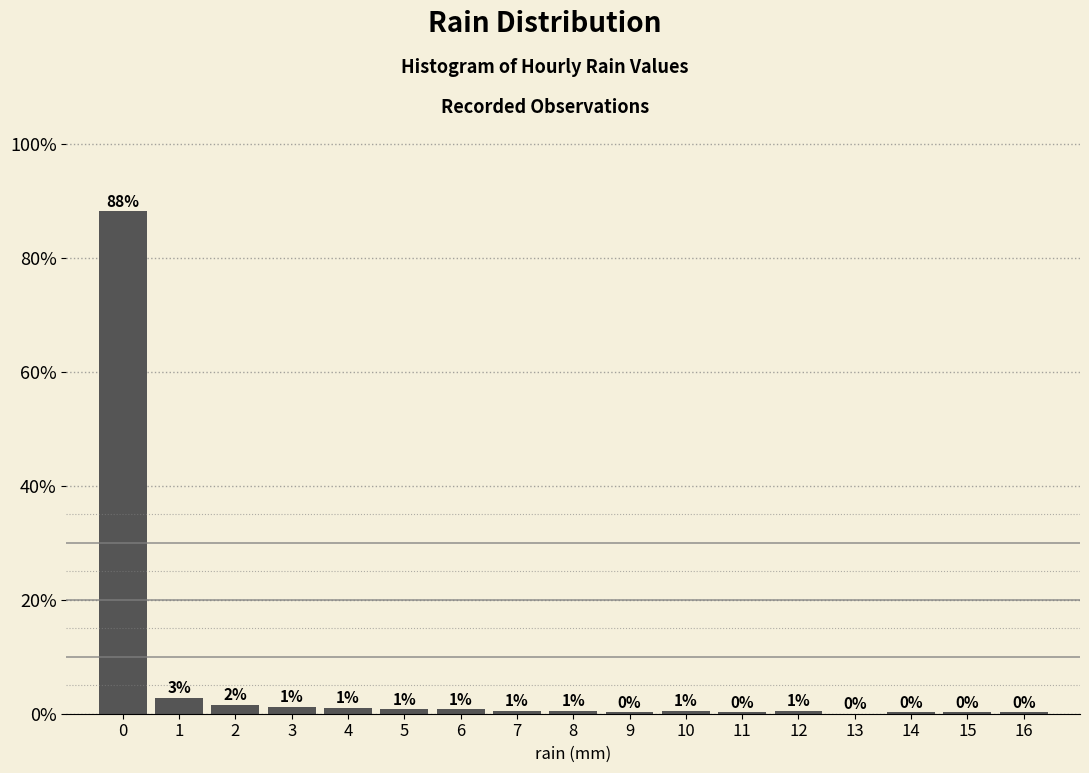

Over which range of the x-axis is the bar tallest?

-0.5 to 0.5